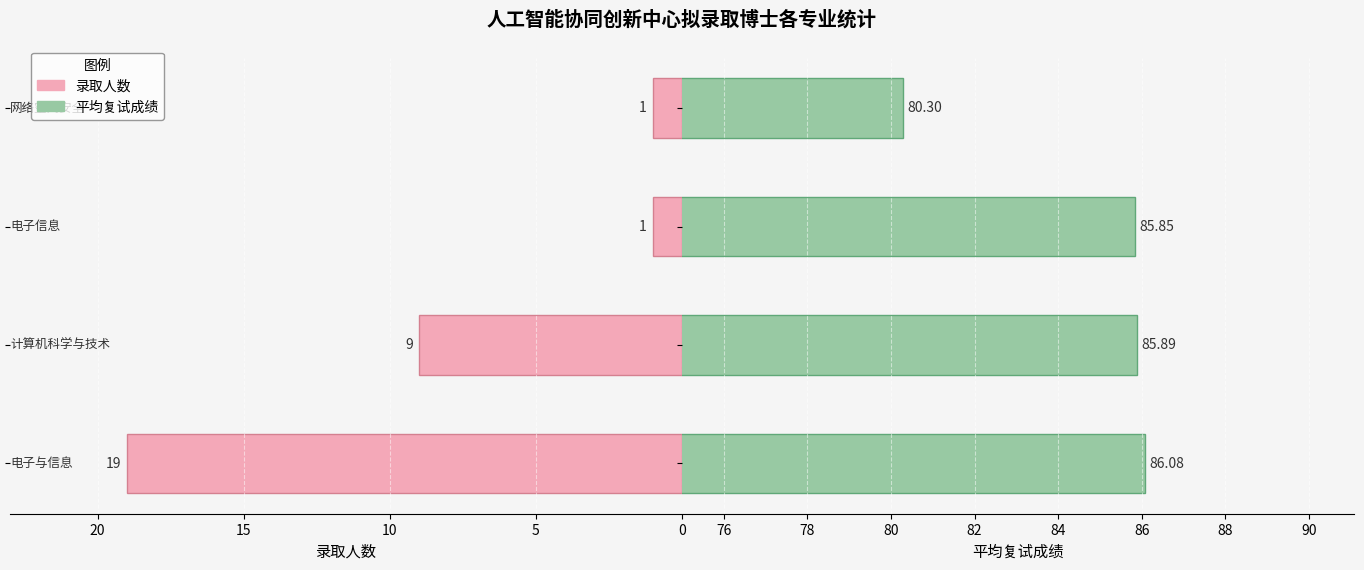

How many groups of bars are there?

4